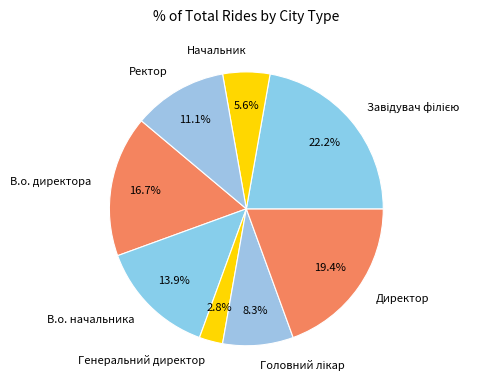

How much of the chart is everything except В.о. начальника?

86.1%